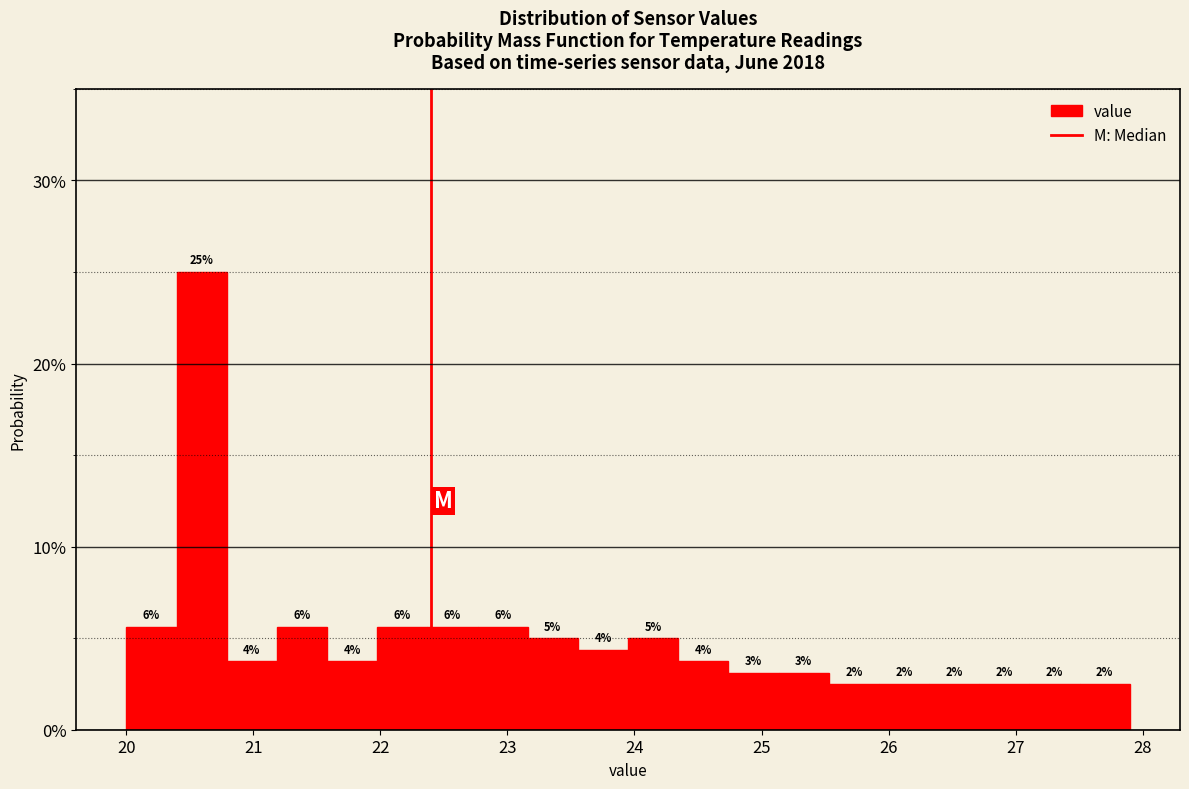

Read against the x-axis, roughly where is the centre of the tallest bar?

20.6